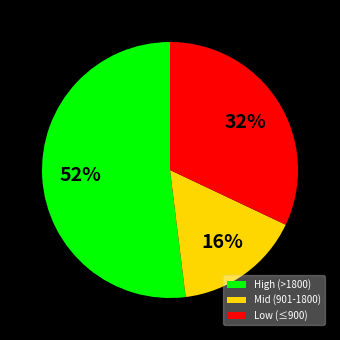

To the nearest percent, what percentage of the pie is Mid (901-1800)?

16%